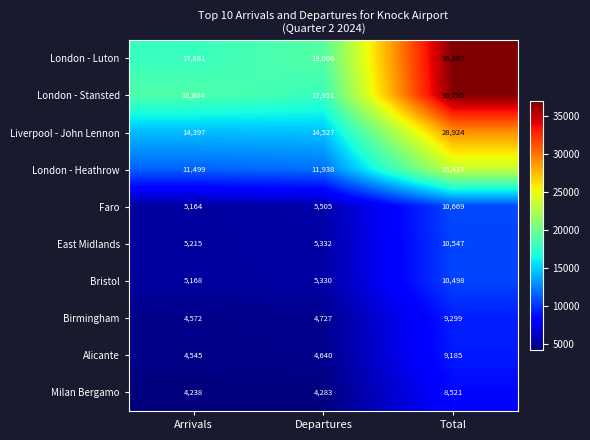

What is the sum of all Bristol values?

20996